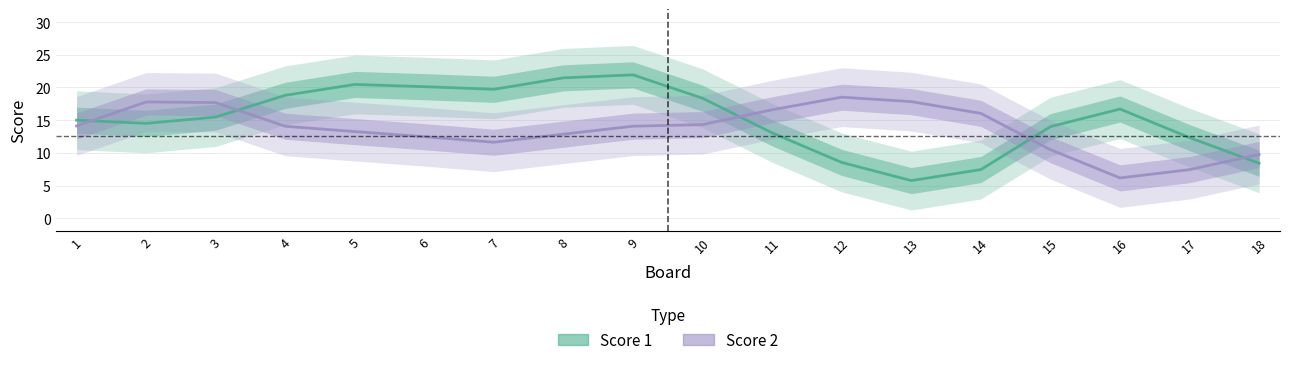

What is the spread (max minus min) of values at 11?

3.5